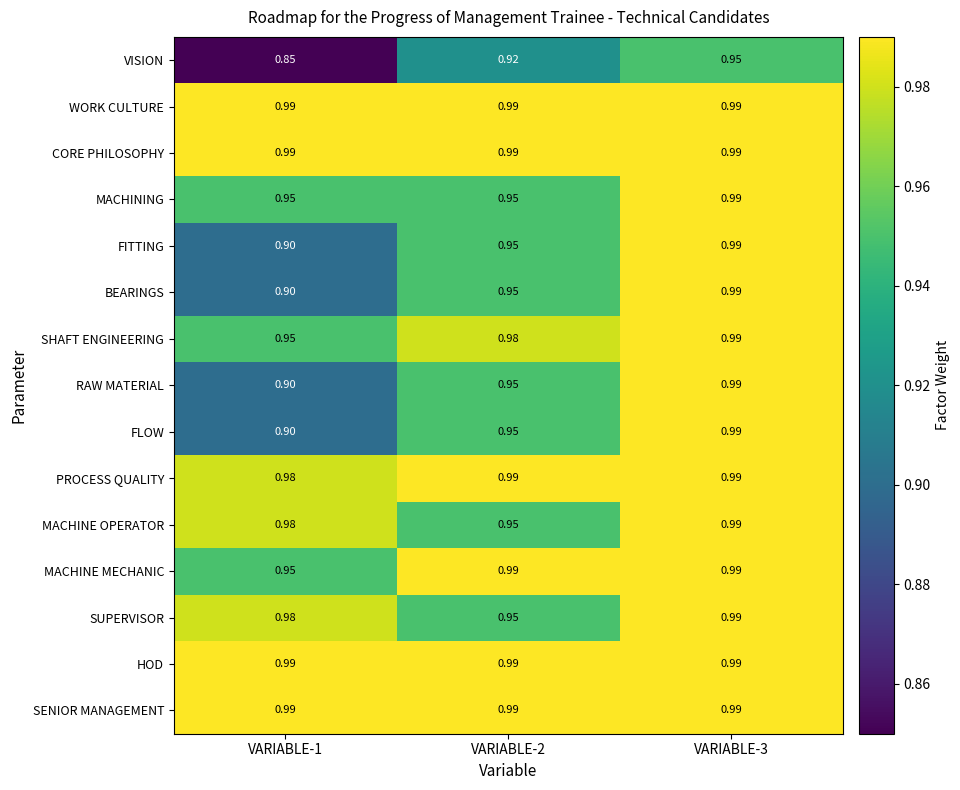

Which series has the largest range (max minus min)?

VISION